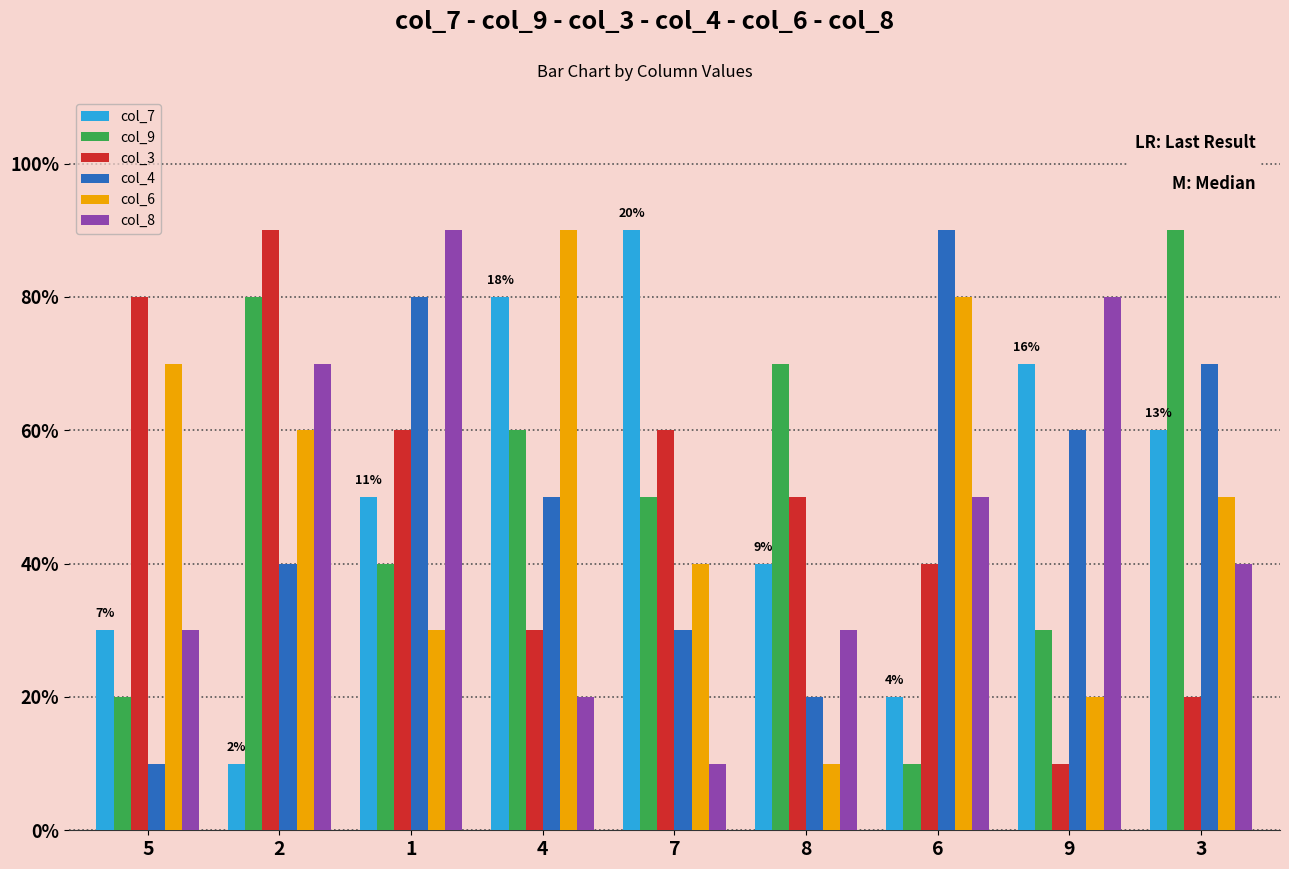

The col_8 series shows 1 at 7. True or false?

True